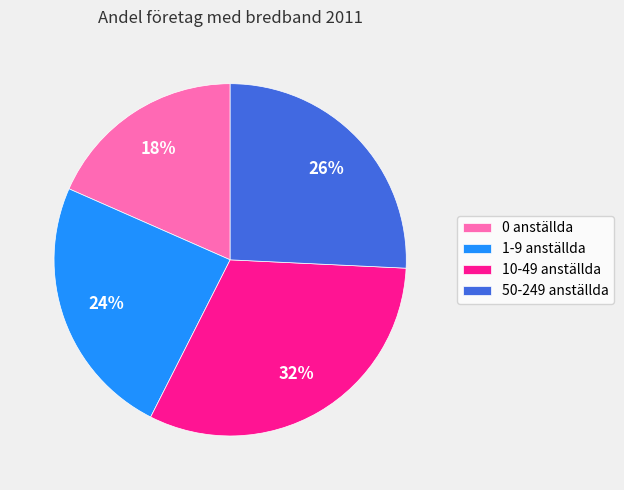

Which slice is the largest?

10-49 anställda